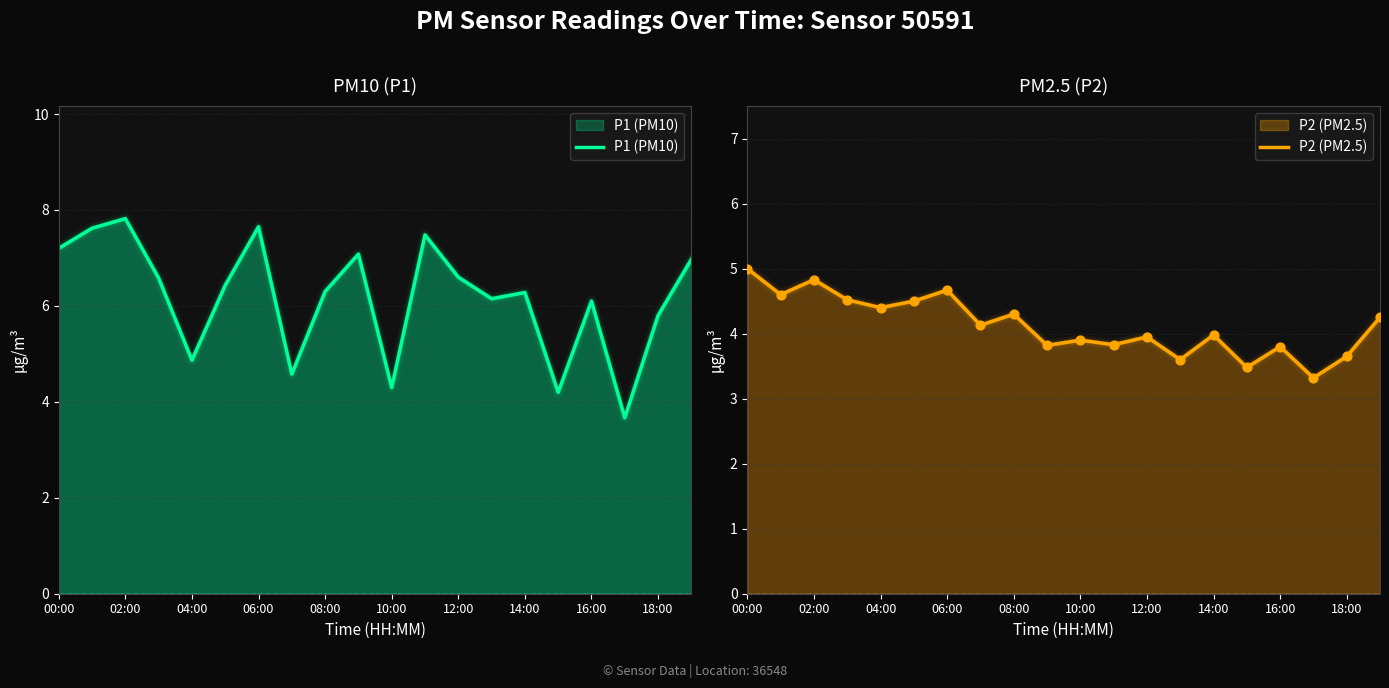

Which series contains the lowest Y value?

P2 (PM2.5)